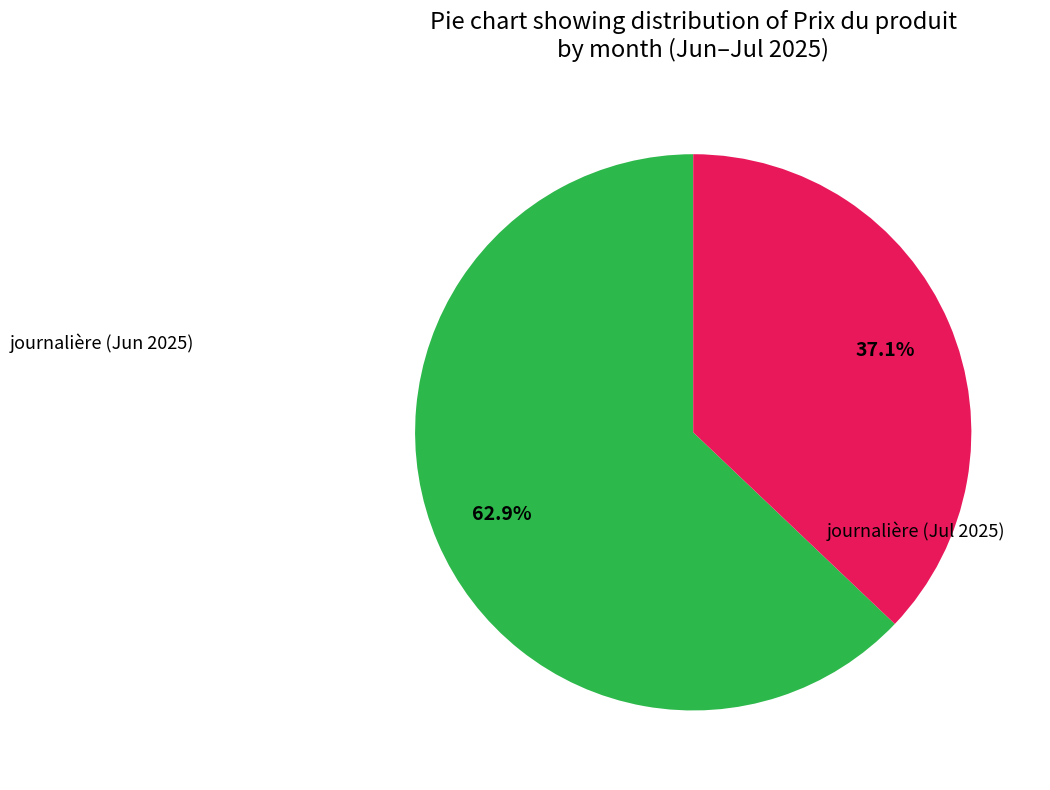

Is there any slice that represents more than half of the pie?

Yes